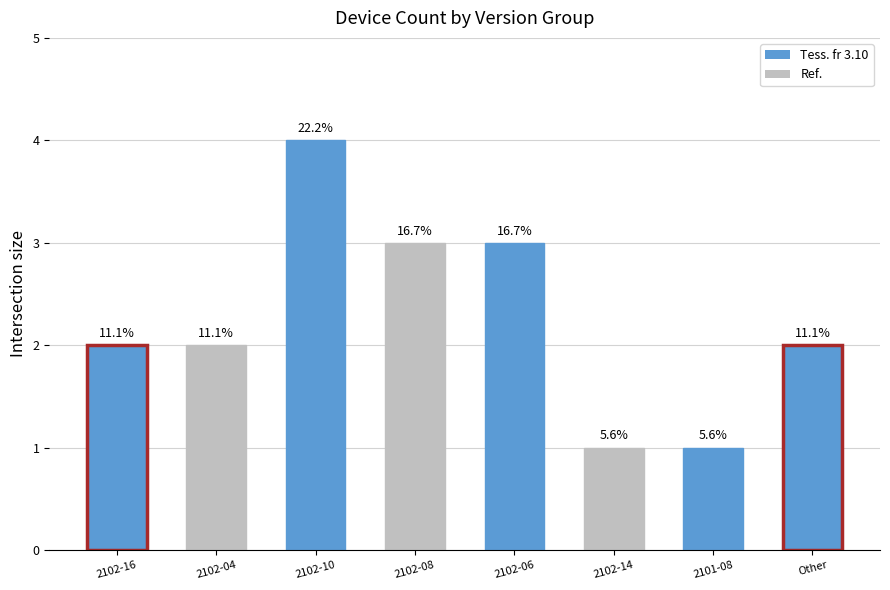

Is it true that the value at 2102-14 is 1?

True